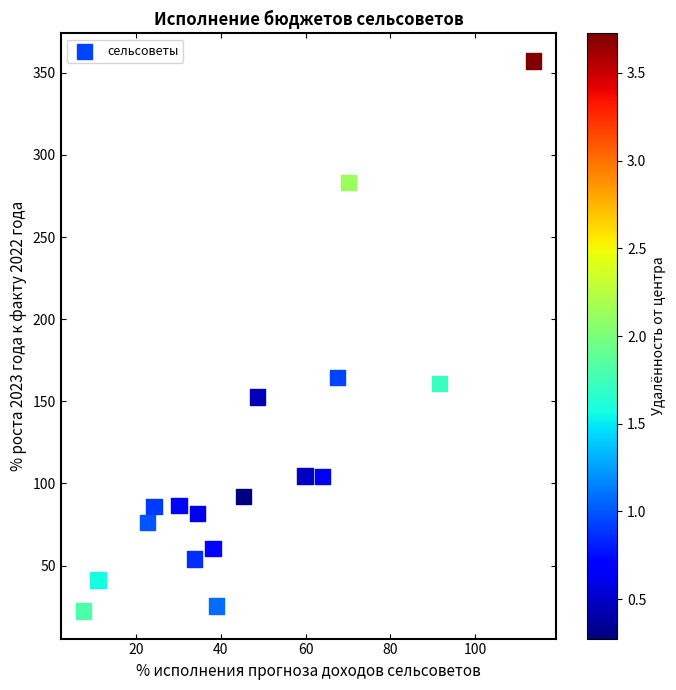

What is the range of X values (max minus min)?

106.2